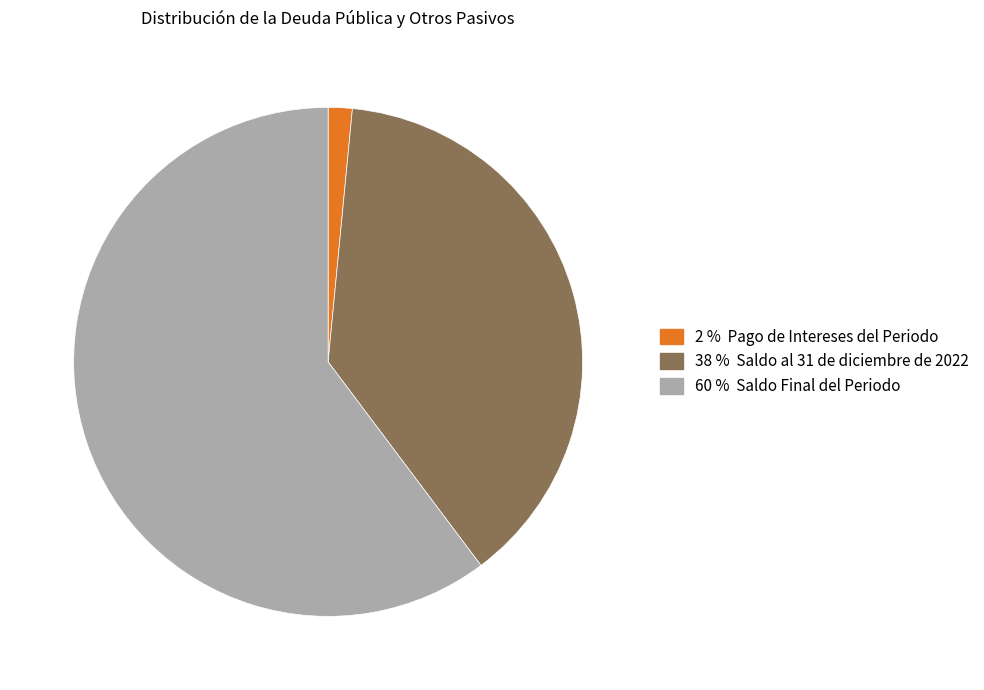

Does any single category account for the majority?

Yes